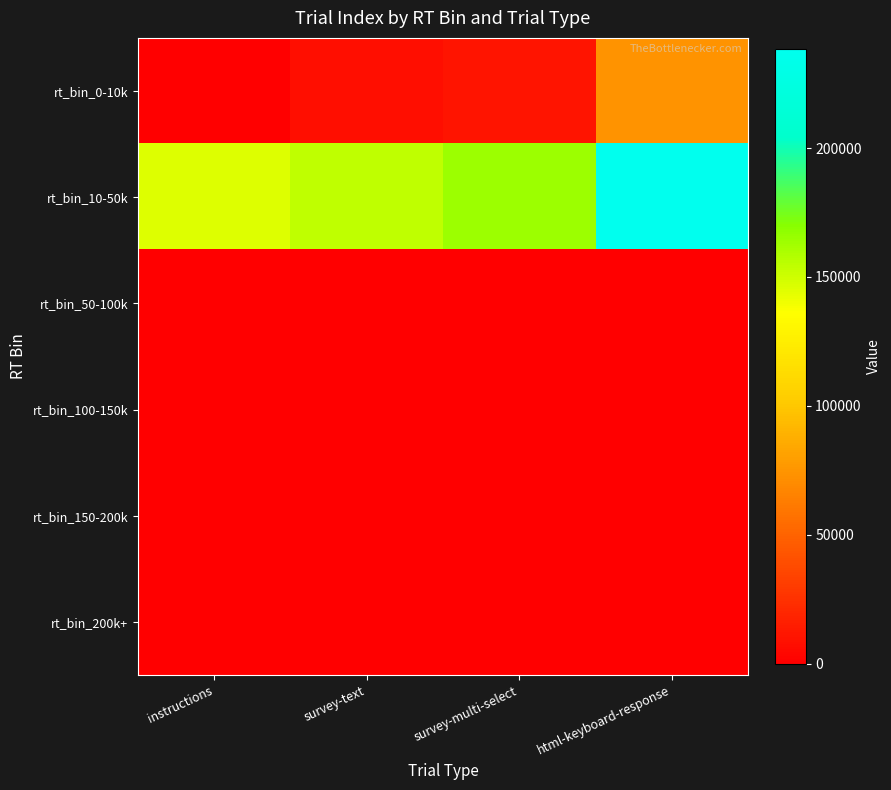

Reading left to right, transcribe all the data shown in this chart.

rt_bin_0-10k: instructions=0	survey-text=8017	survey-multi-select=10642	html-keyboard-response=73917
rt_bin_10-50k: instructions=145723	survey-text=153753	survey-multi-select=164399	html-keyboard-response=238319
rt_bin_50-100k: instructions=0	survey-text=1	survey-multi-select=2	html-keyboard-response=3
rt_bin_100-150k: instructions=0	survey-text=1	survey-multi-select=2	html-keyboard-response=4
rt_bin_150-200k: instructions=0	survey-text=1	survey-multi-select=2	html-keyboard-response=5
rt_bin_200k+: instructions=0	survey-text=1	survey-multi-select=2	html-keyboard-response=6